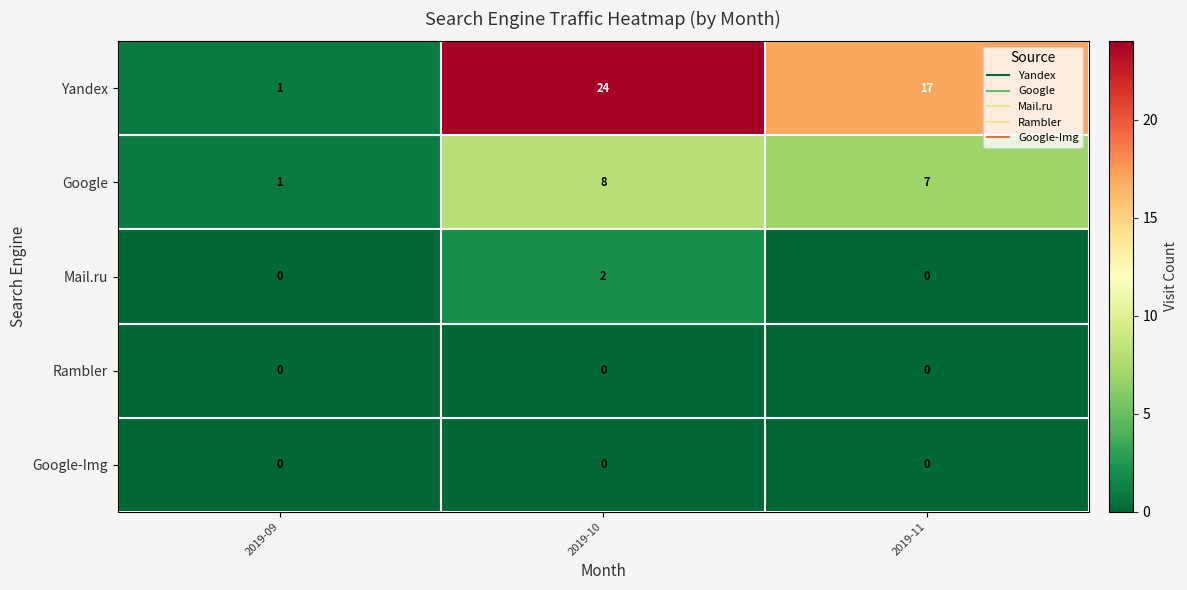

Rank the categories by Google value from highest to lowest.

2019-10, 2019-11, 2019-09